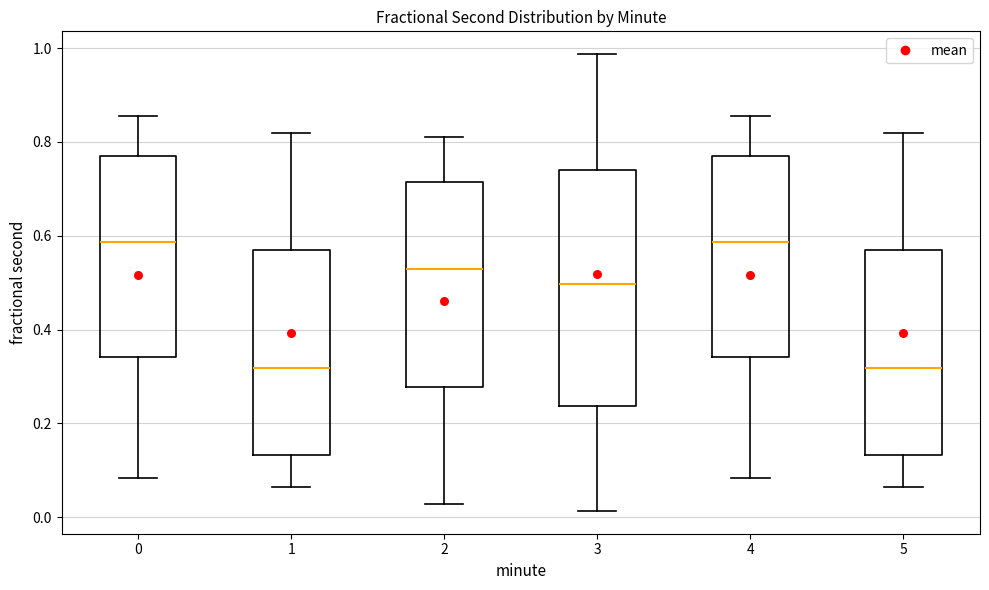

Where does the median line of the box at x = 4 sit on the y-axis? The values are not printed on the chart, so give them approximately, as read against the axis.

0.58